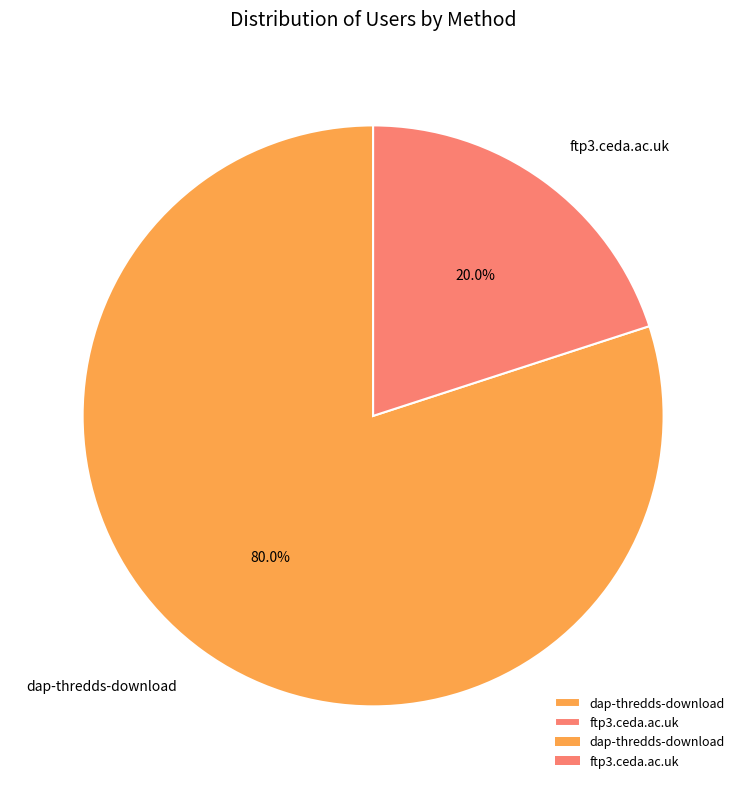

What is the largest slice in the pie chart?

dap-thredds-download